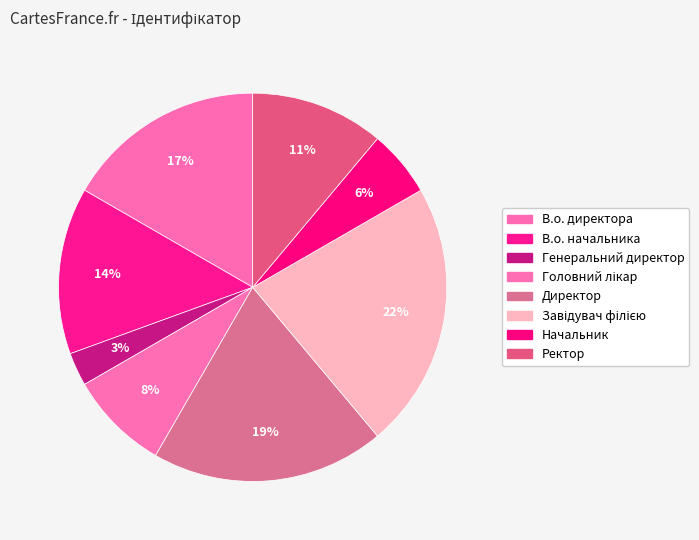

The Завідувач філією slice represents 22% of the pie. True or false?

True